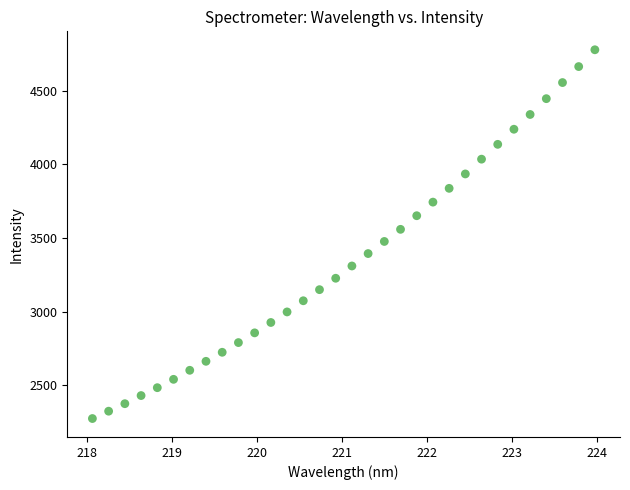

What is the range of X values (max minus min)?

5.9